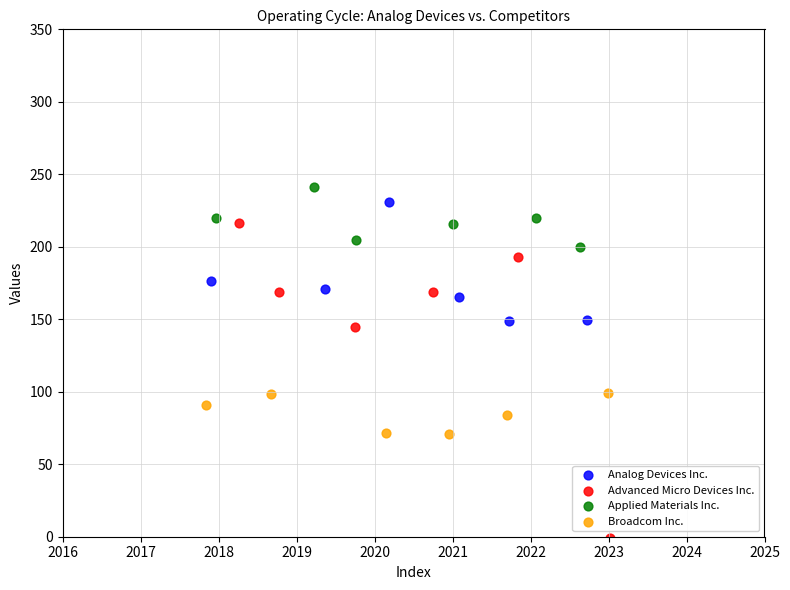

Which series has the largest Y range (max minus min)?

Advanced Micro Devices Inc.